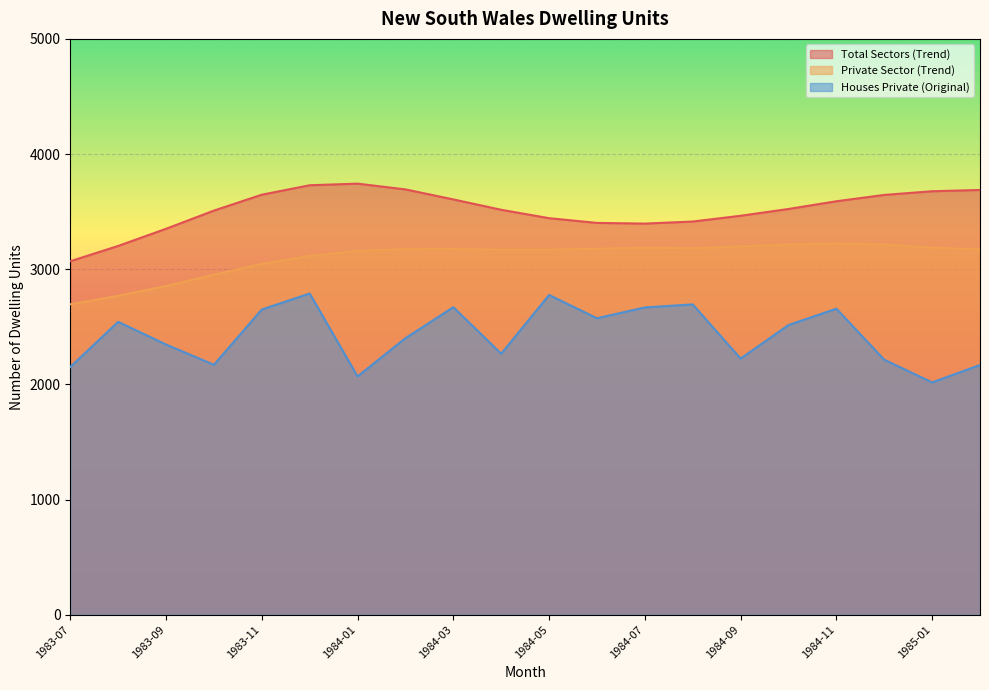

True or false: Houses Private (Original) and Private Sector (Trend) intersect in this chart.

False